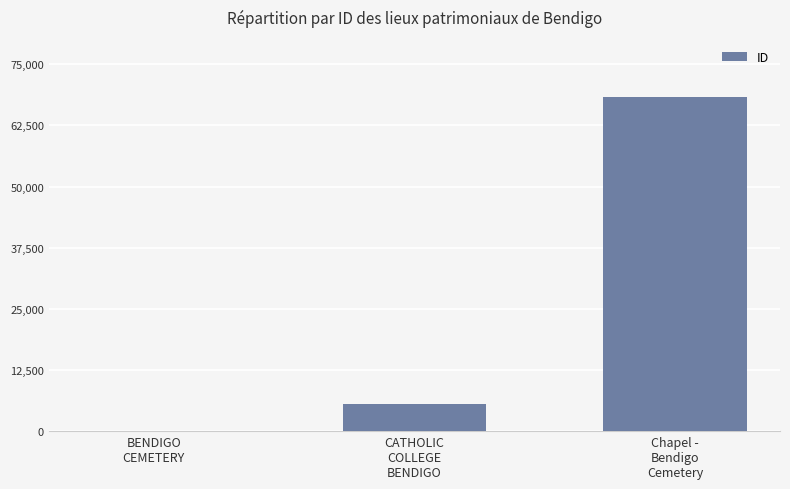

Does the chart contain stacked bars?

No